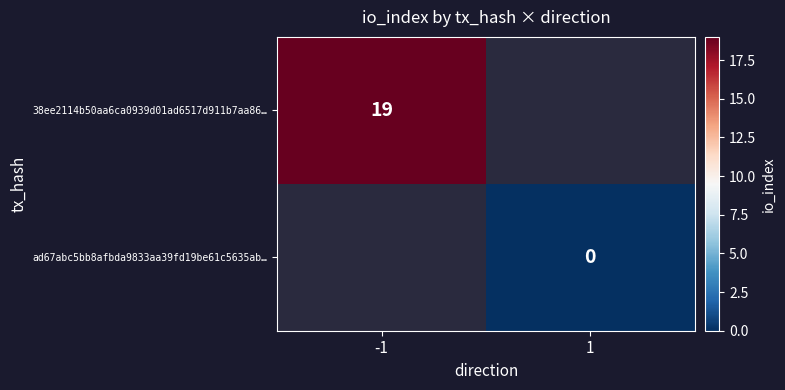

Is it true that 38ee2114b50aa6ca0939d01ad6517d911b7aa86… equals 25.6 at -1?

False